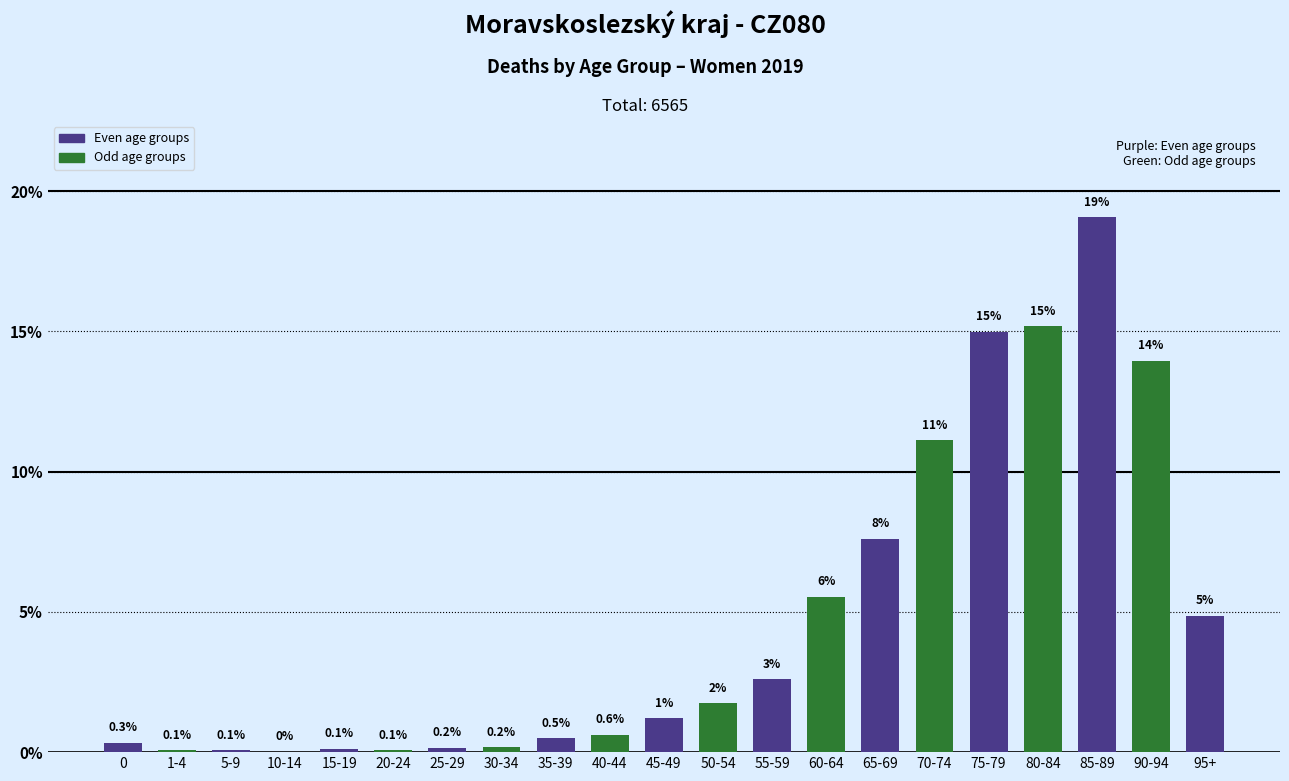

The value at 70-74 is 3.4. True or false?

False